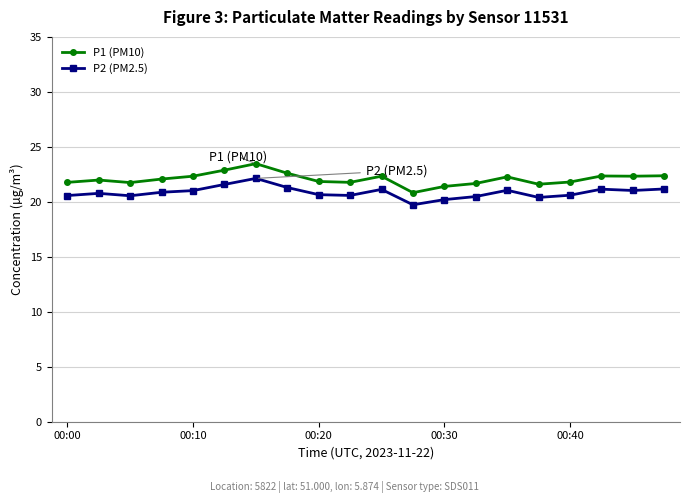

How many lines are shown in the chart?

2